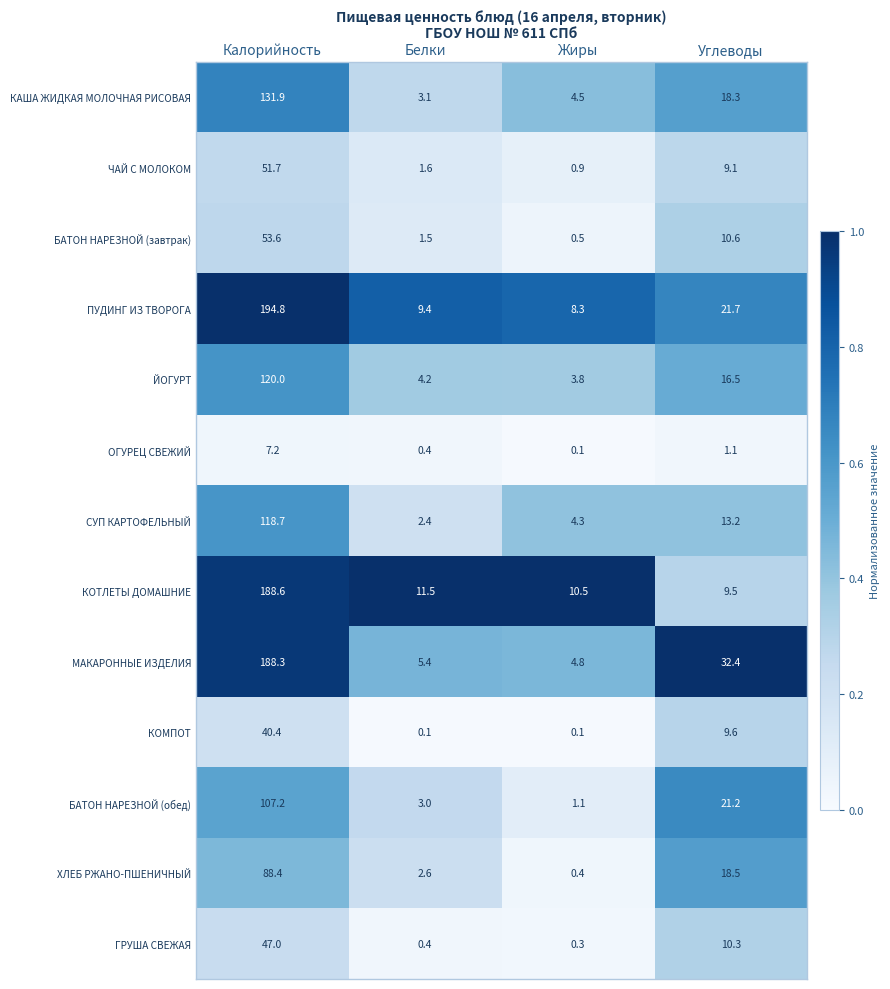

Which category has the highest value across all series?

Калорийность